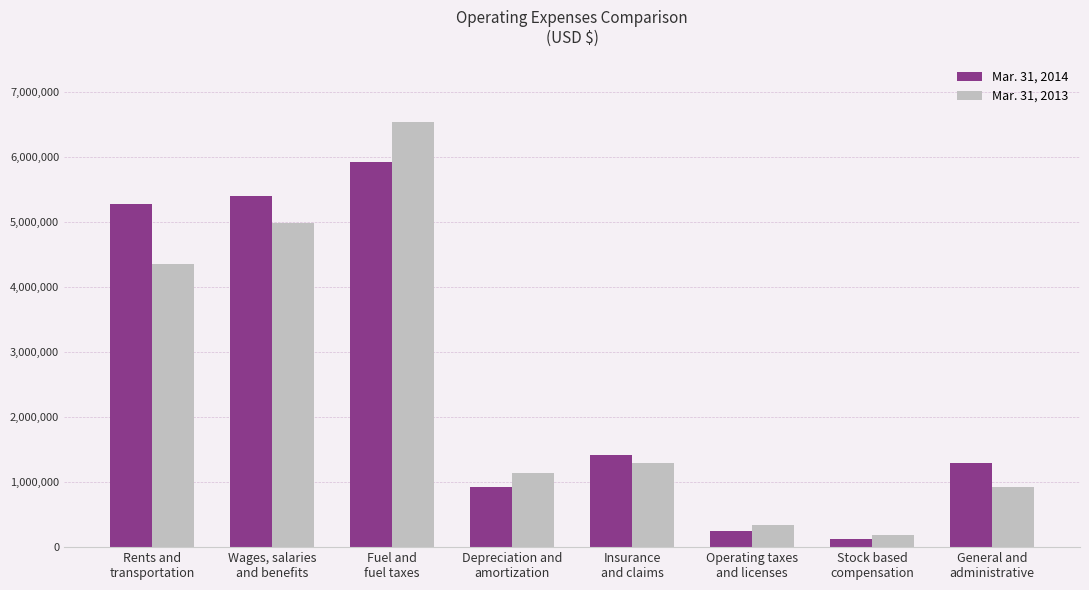

Count the number of categories in the chart.

8